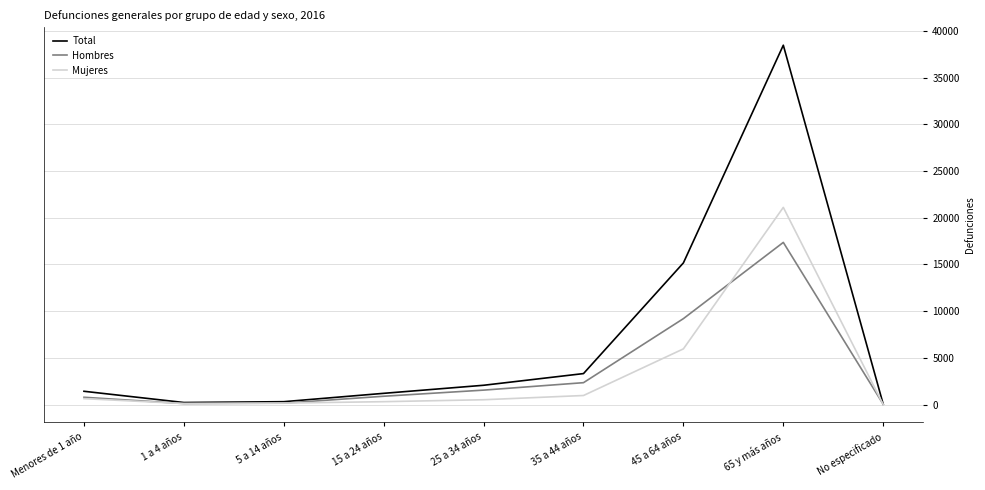

At which category does the chart reach its peak across all series?

65 y más años